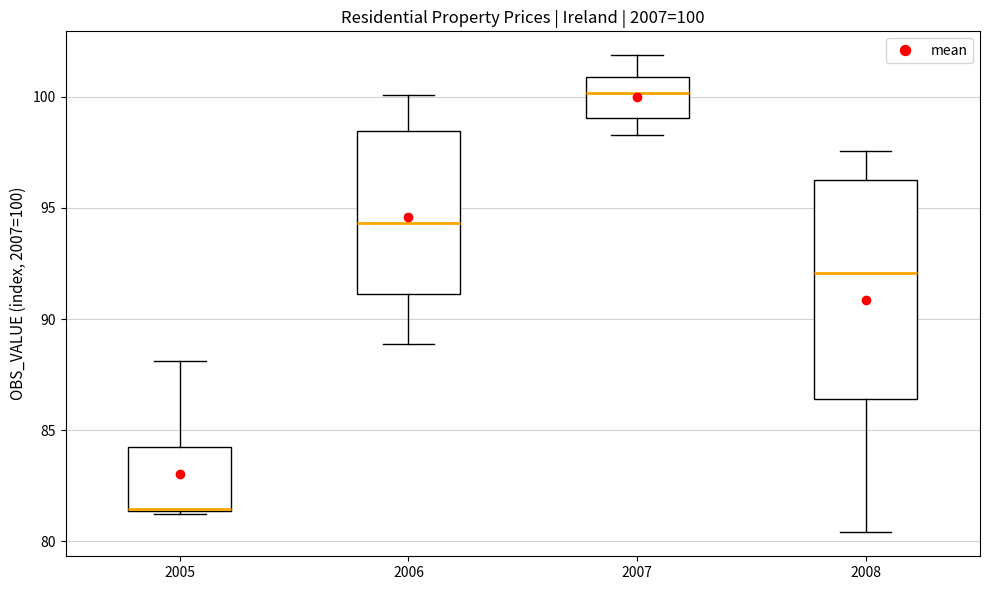

Which box is the tallest, from its lower edge to its upper edge?

2008